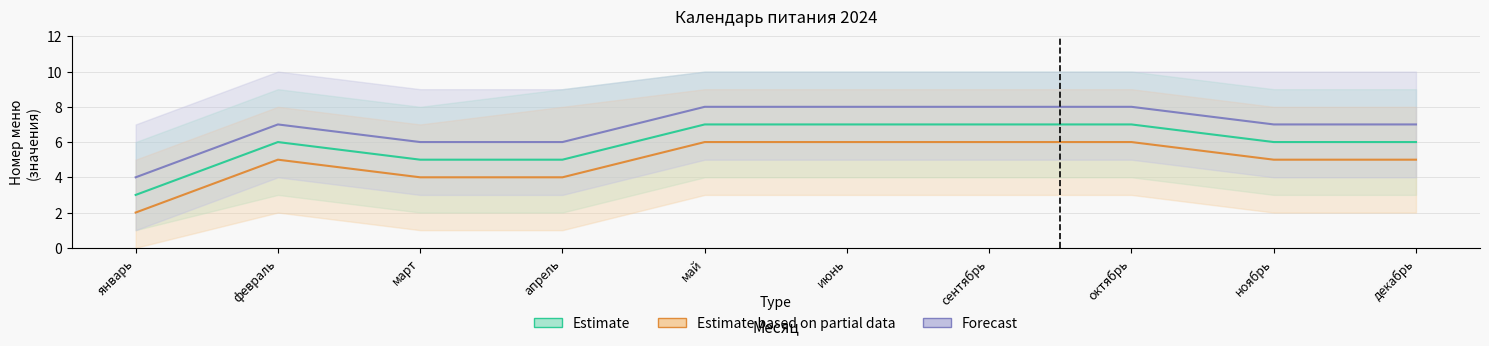

What is the sum of the Forecast values at май and декабрь?

15